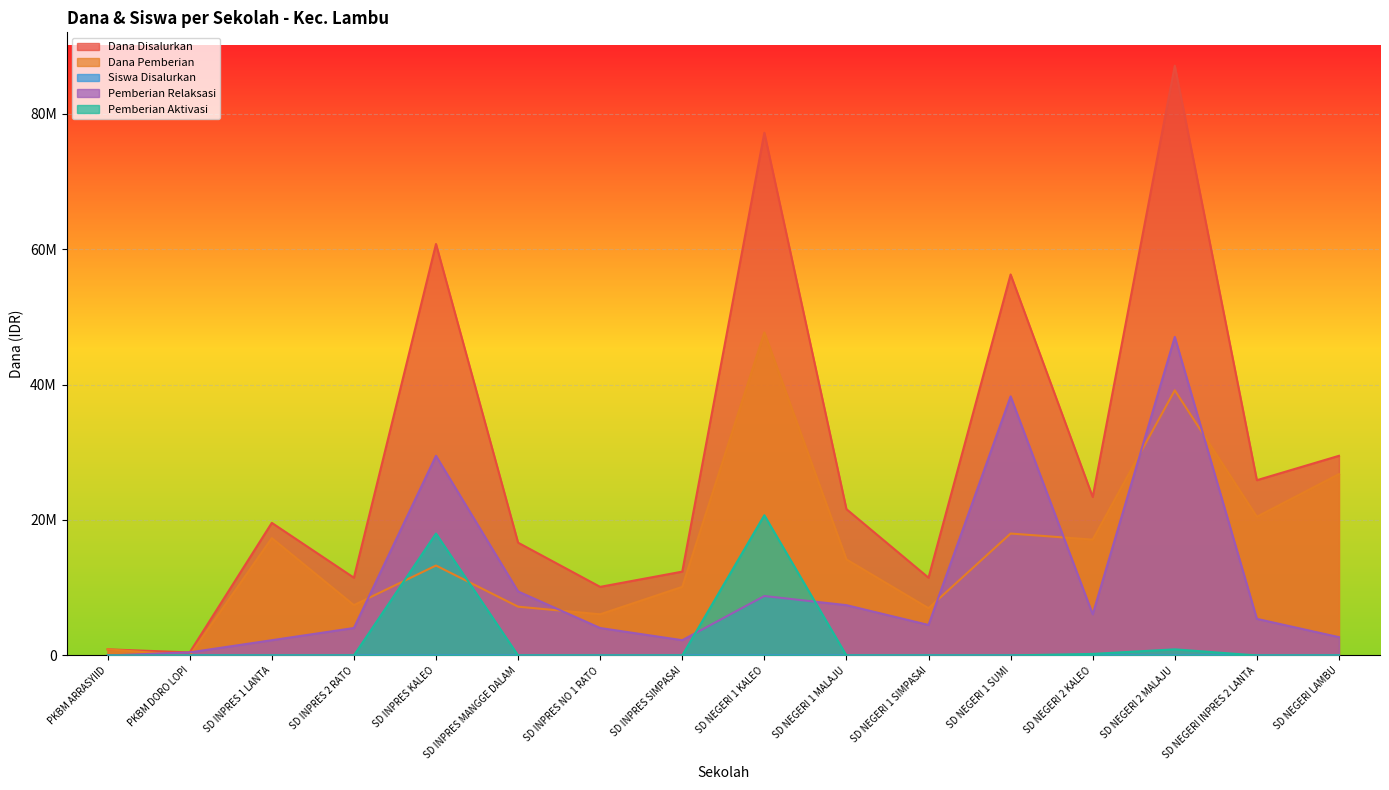

The value of Pemberian Relaksasi at SD INPRES 1 LANTA is 1530925. True or false?

False